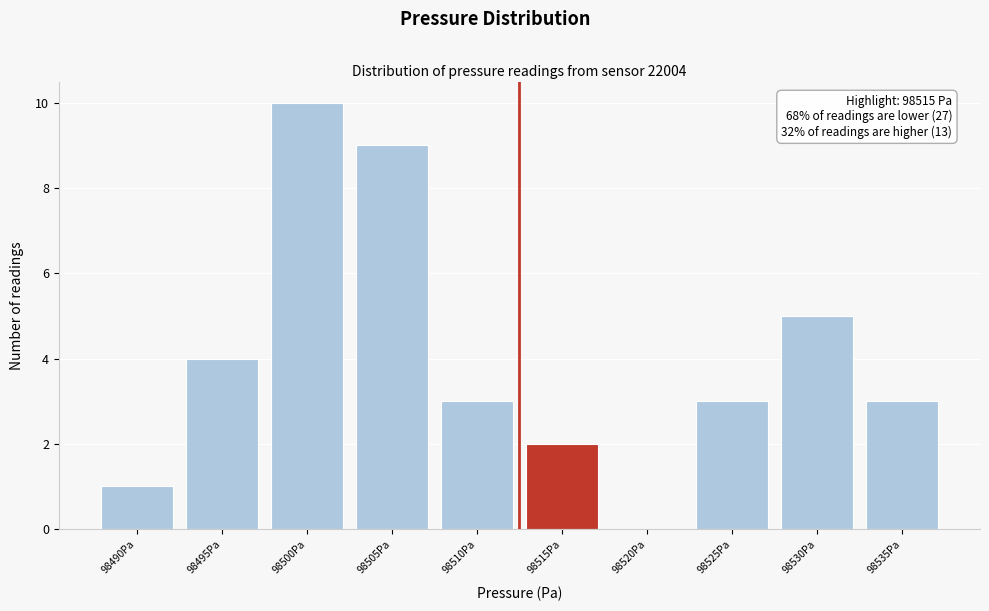

Reading right to left, extract all data points from this chart.

98535Pa=3	98530Pa=5	98525Pa=3	98520Pa=0	98515Pa=2	98510Pa=3	98505Pa=9	98500Pa=10	98495Pa=4	98490Pa=1